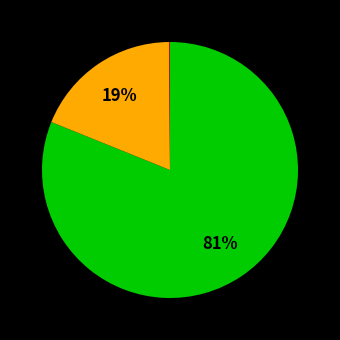

To the nearest percent, what is the average slice percentage?

33%